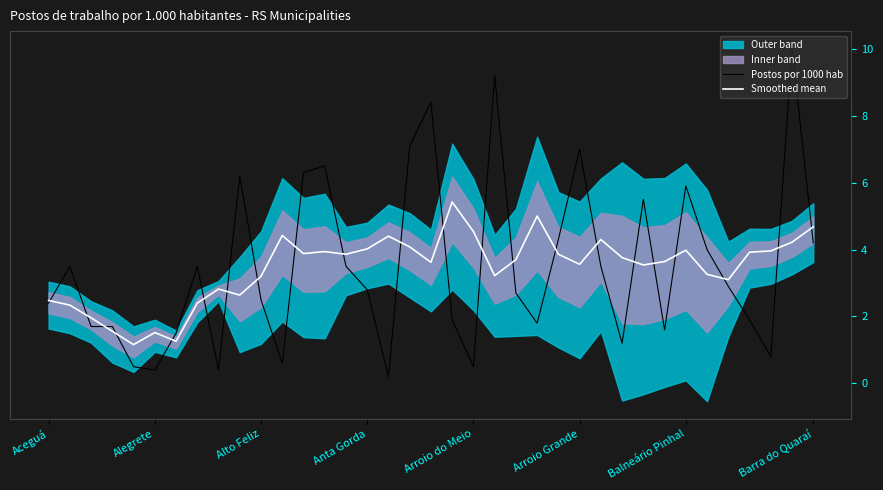

How many values in the Postos por 1000 hab series are below 2?

15